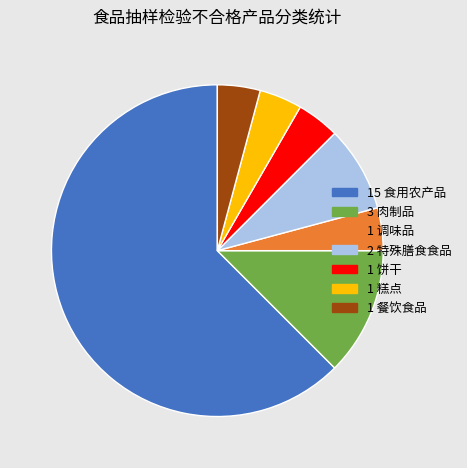

Is there a majority slice in this chart?

Yes